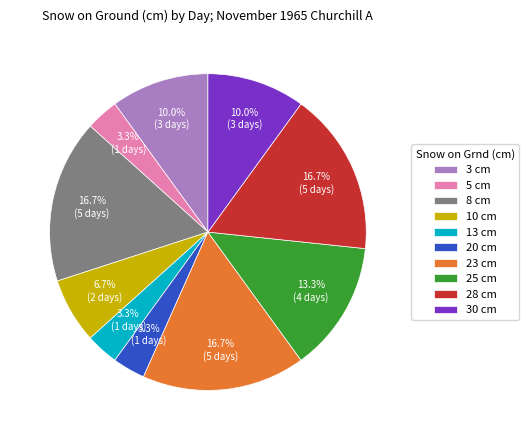

Do 10 cm and 13 cm together represent more than half of the pie?

No